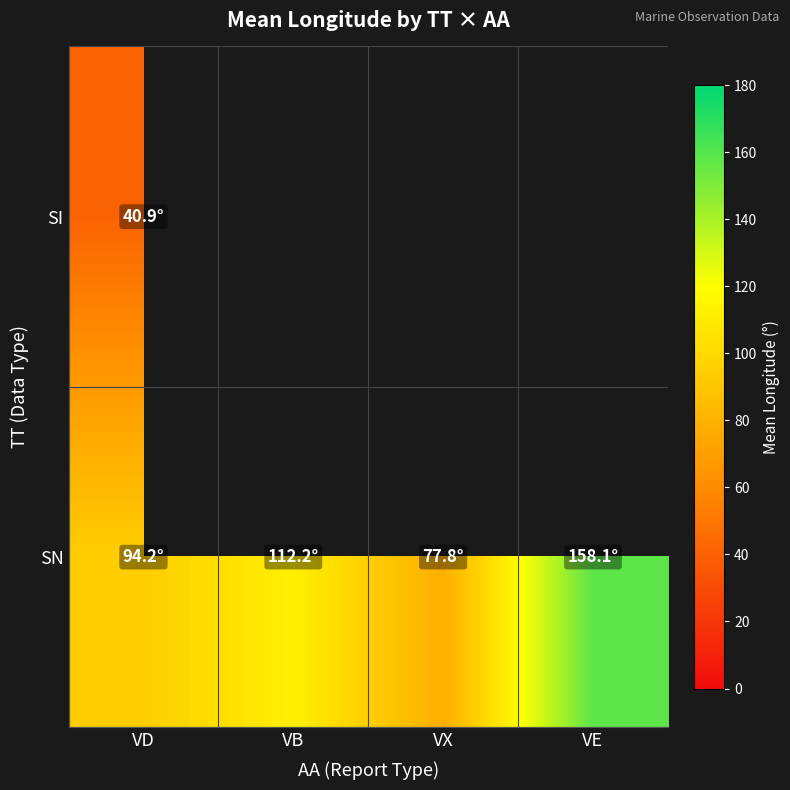

What is the maximum value for SI?

40.9